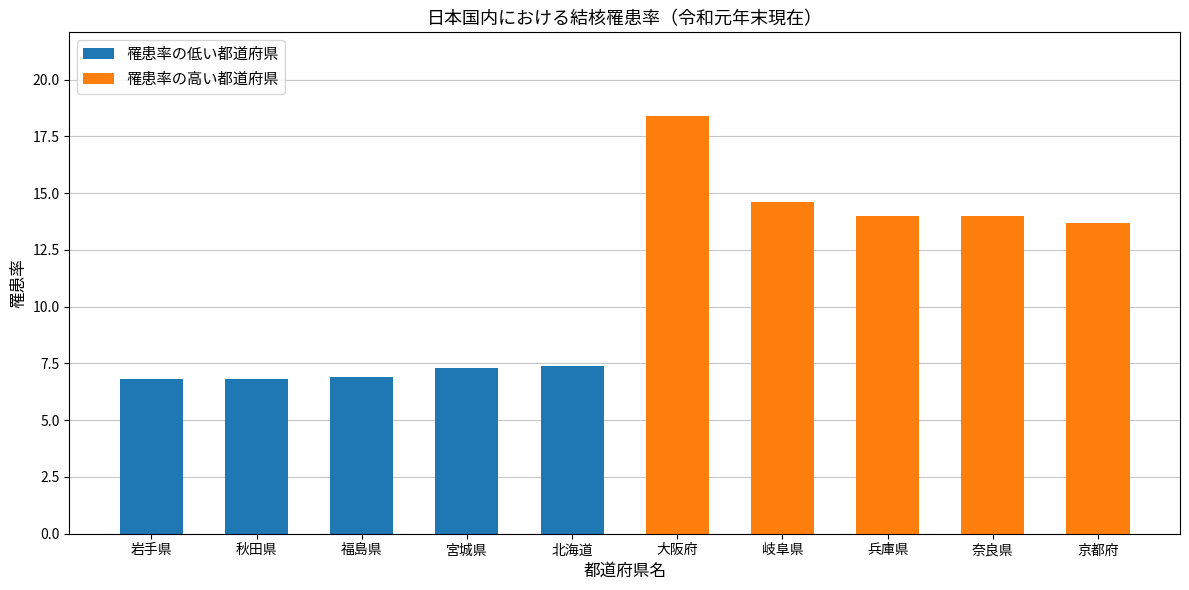

What is the difference between the second highest and minimum values in the 罹患率の高い都道府県 series?

0.9